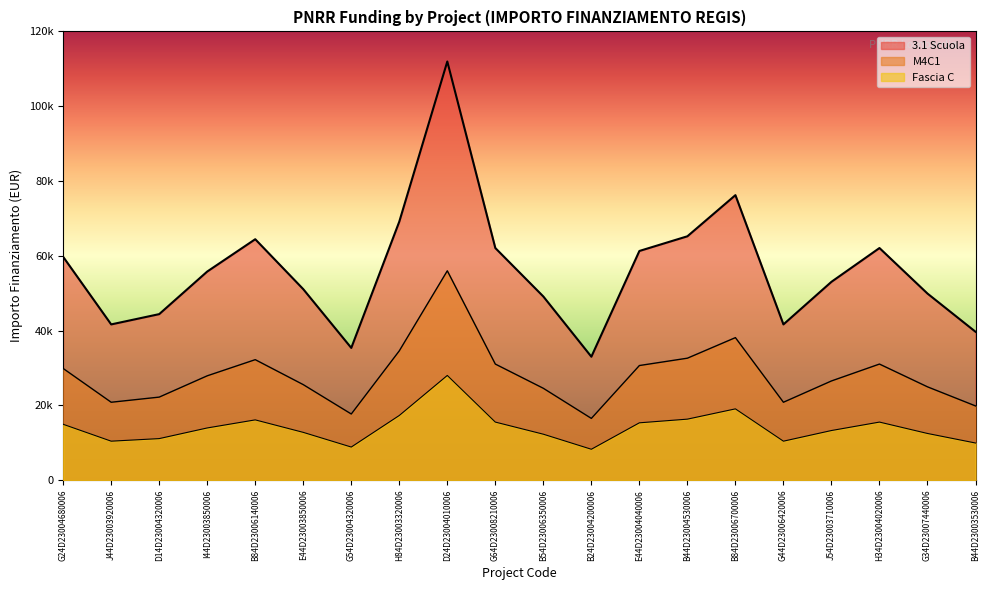

What are all the series names shown in the legend?

3.1 Scuola, M4C1, Fascia C